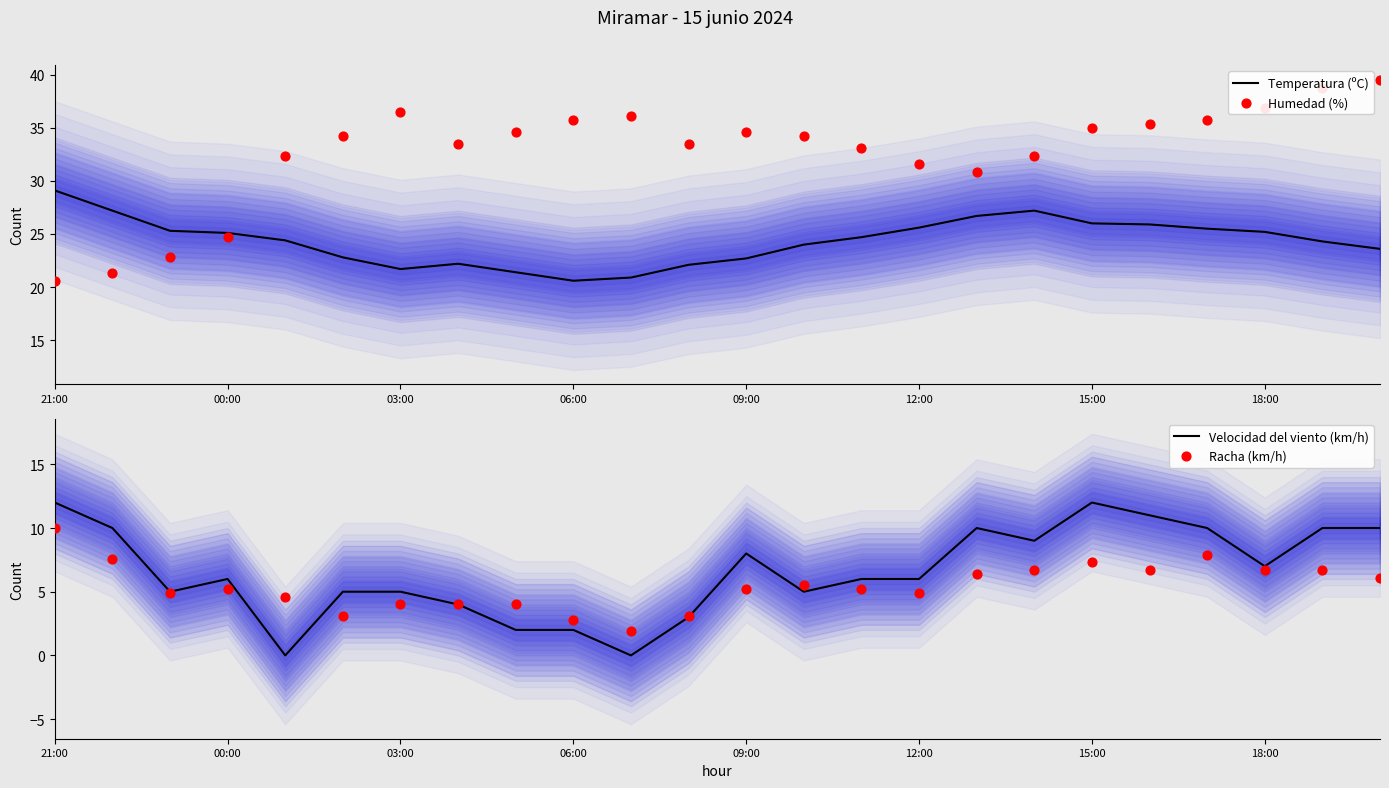

At how many categories does at least one series exceed 14?

24